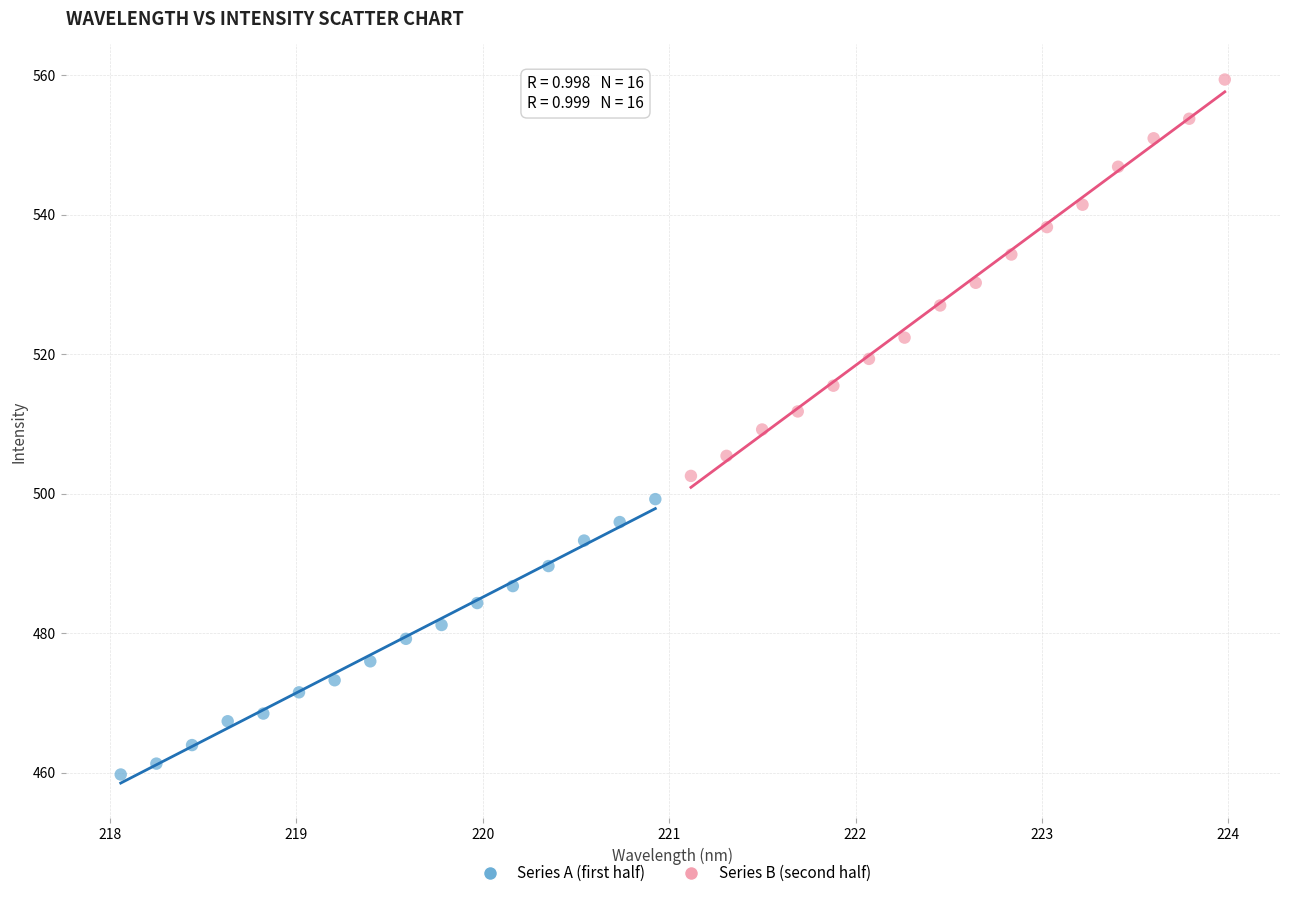

Which series reaches the minimum Y coordinate?

Series A (first half)